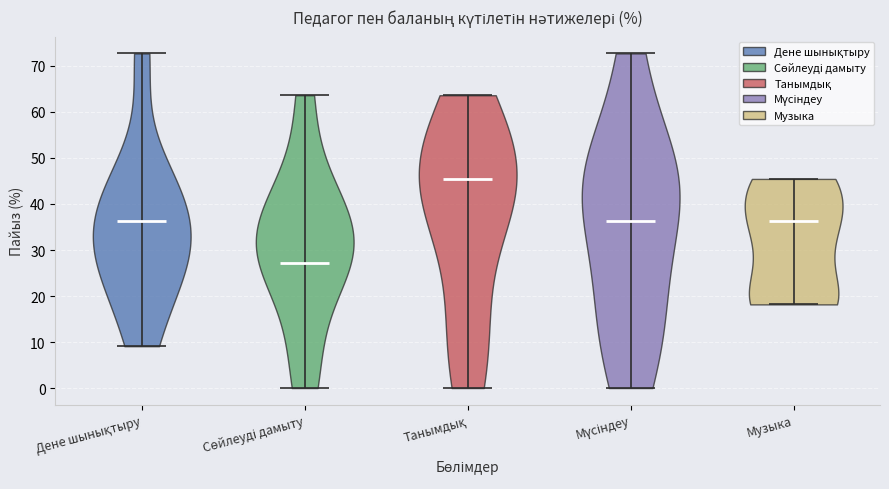

Reading left to right, read every violin against the y-axis: where its median line is, and the lowest and highest points it reaches. The values are not printed on the chart, so give them approximately, as read against the axis.

Дене шынықтыру: median line 36, lowest point 9, highest point 73
Сөйлеуді дамыту: median line 27, lowest point 0, highest point 64
Танымдық: median line 45, lowest point 0, highest point 64
Мүсіндеу: median line 36, lowest point 0, highest point 73
Музыка: median line 36, lowest point 18, highest point 45